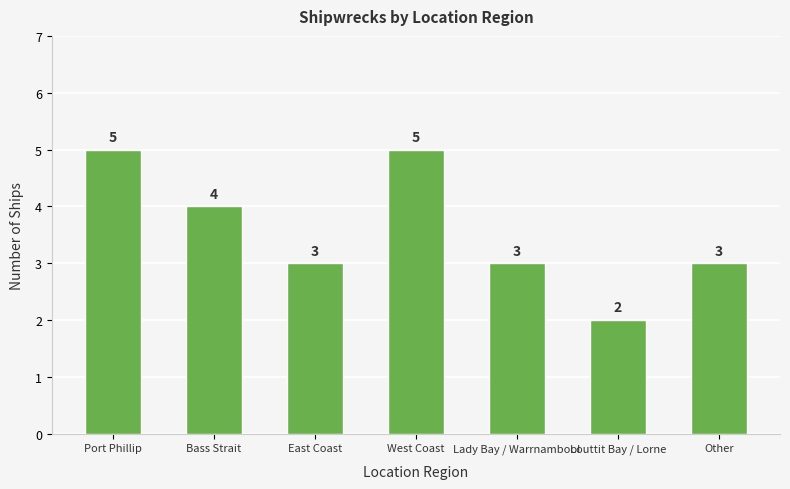

What is the change in value from Port Phillip to Louttit Bay / Lorne?

-3